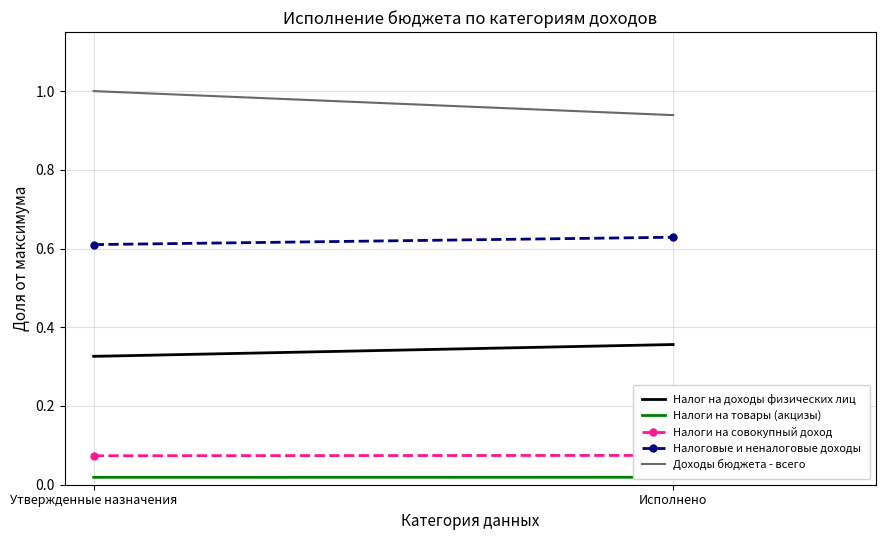

Reading right to left, extract all data points from this chart.

Налог на доходы физических лиц: 0.4	0.3
Налоги на товары (акцизы): 0.0	0.0
Налоги на совокупный доход: 0.1	0.1
Налоговые и неналоговые доходы: 0.6	0.6
Доходы бюджета - всего: 0.9	1.0